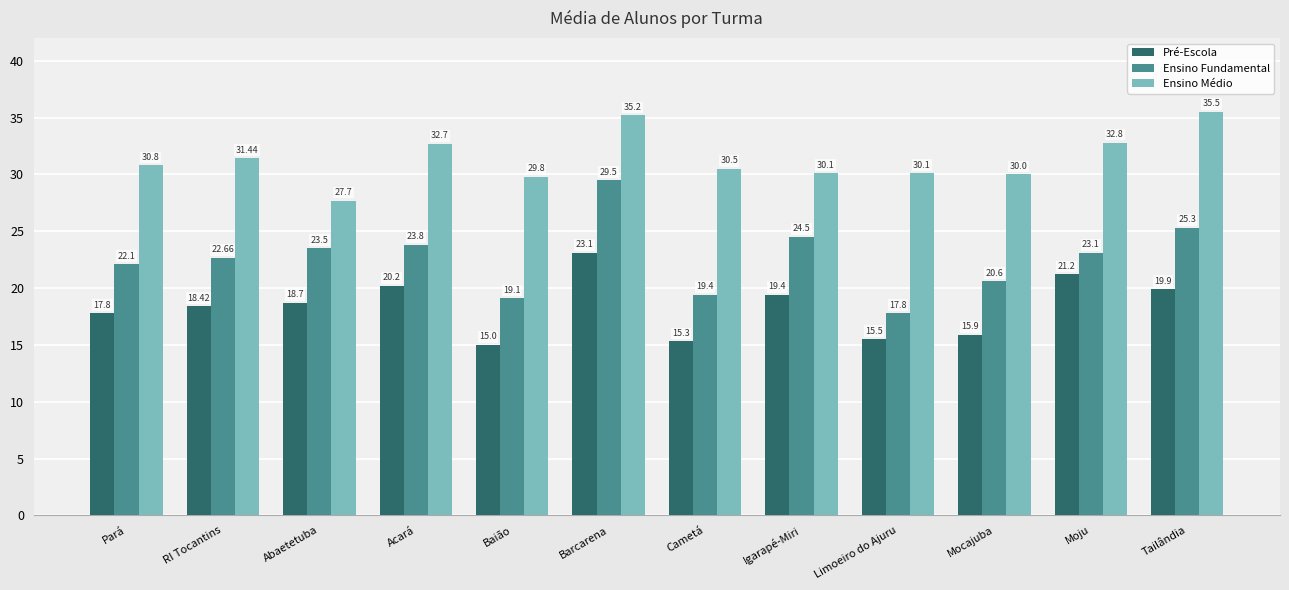

List the labels in order of Ensino Fundamental value, largest first.

Barcarena, Tailândia, Igarapé-Miri, Acará, Abaetetuba, Moju, RI Tocantins, Pará, Mocajuba, Cametá, Baião, Limoeiro do Ajuru